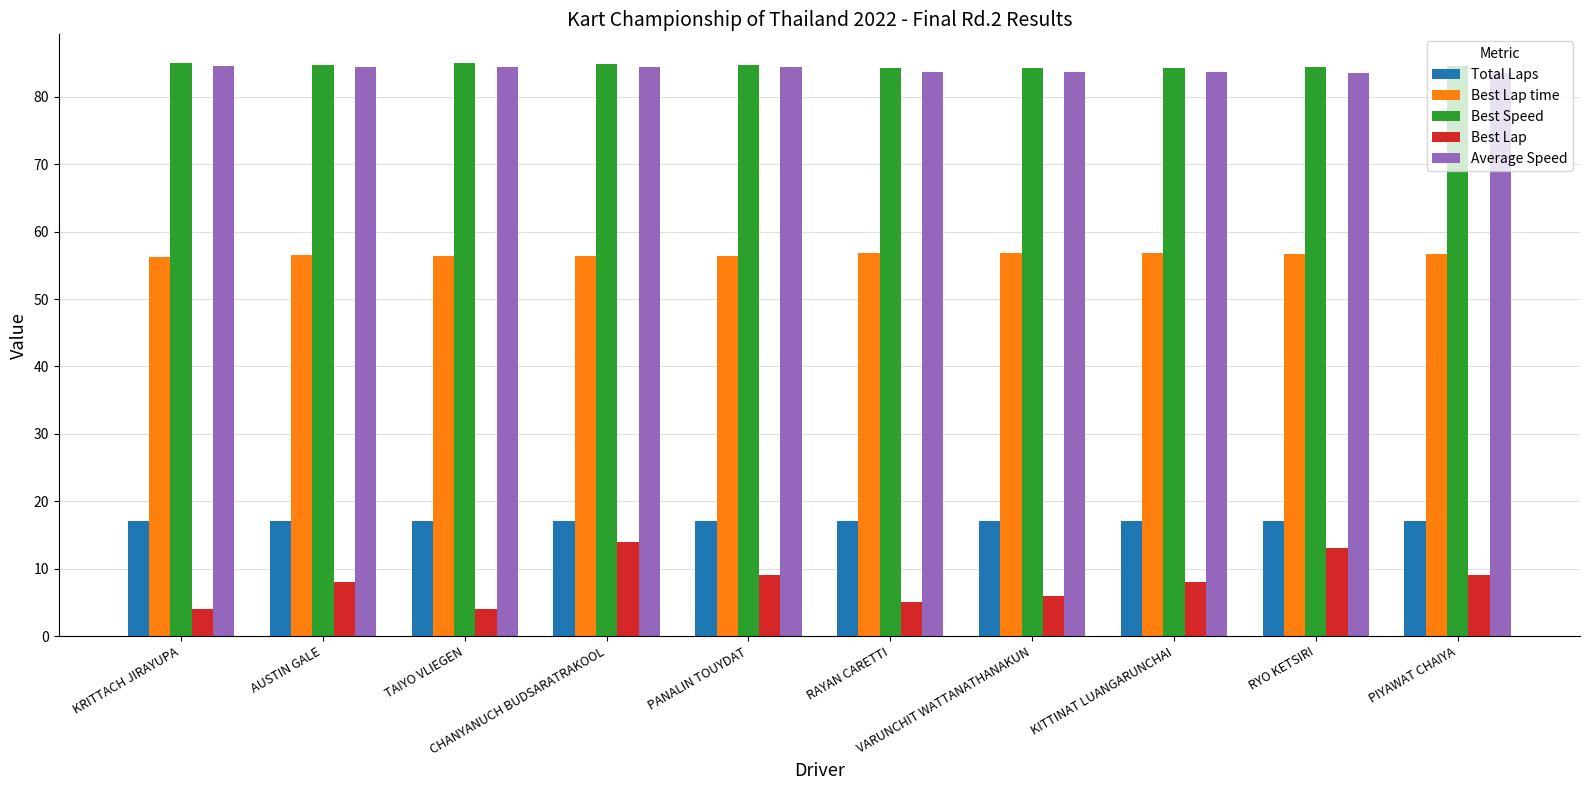

Count the number of categories in the chart.

10